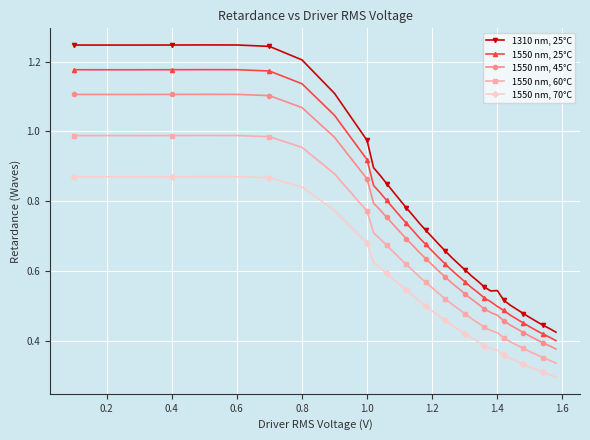

Which series has the largest range (max minus min)?

1310 nm, 25°C